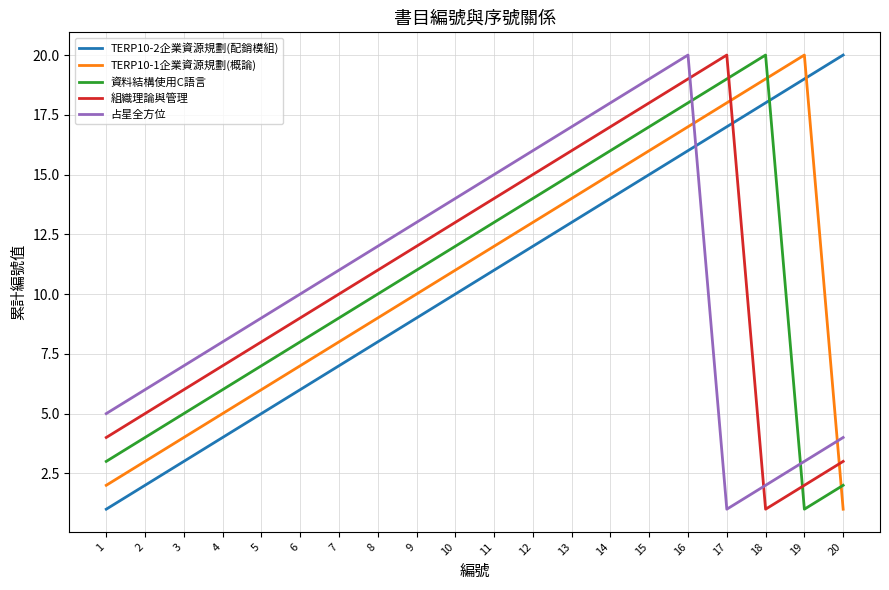

How many times do 資料結構使用C語言 and 組織理論與管理 cross each other?

2